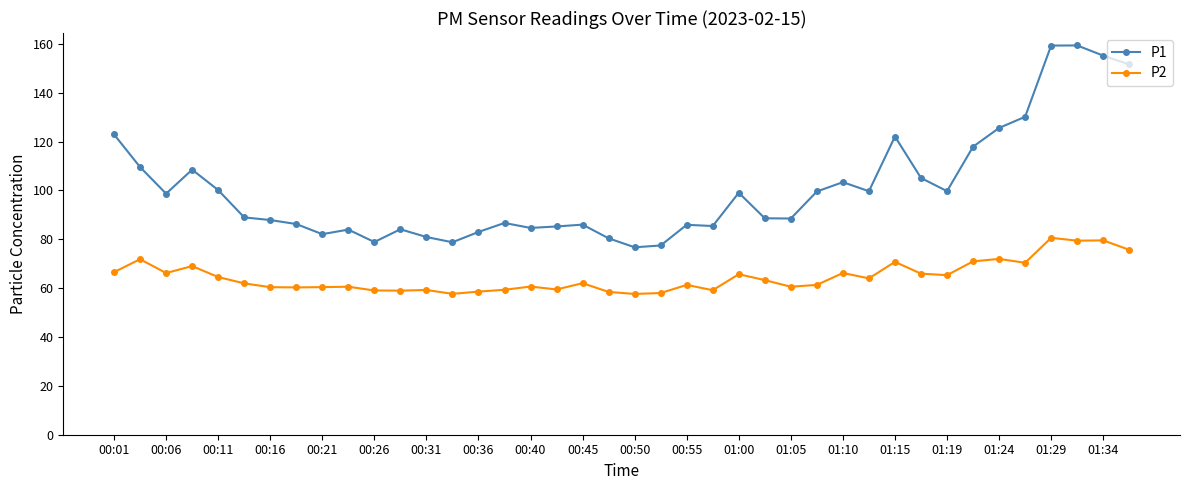

What is the minimum value for P2?

57.6